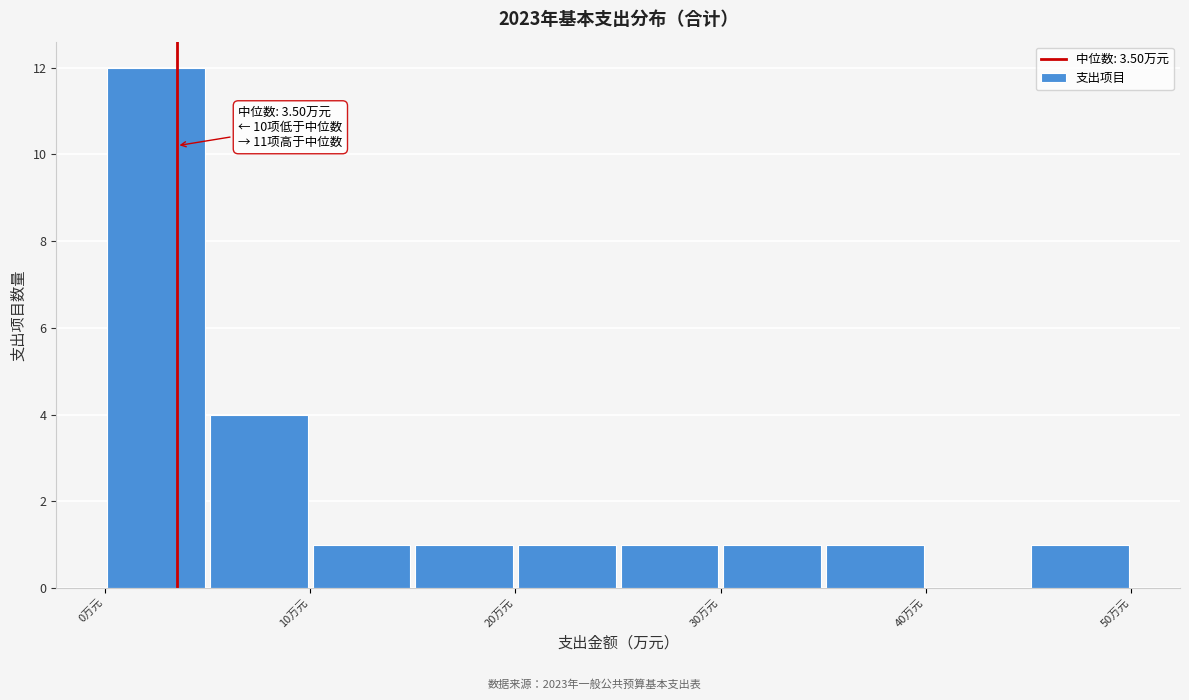

Over which range of the x-axis is the bar tallest?

0 to 5